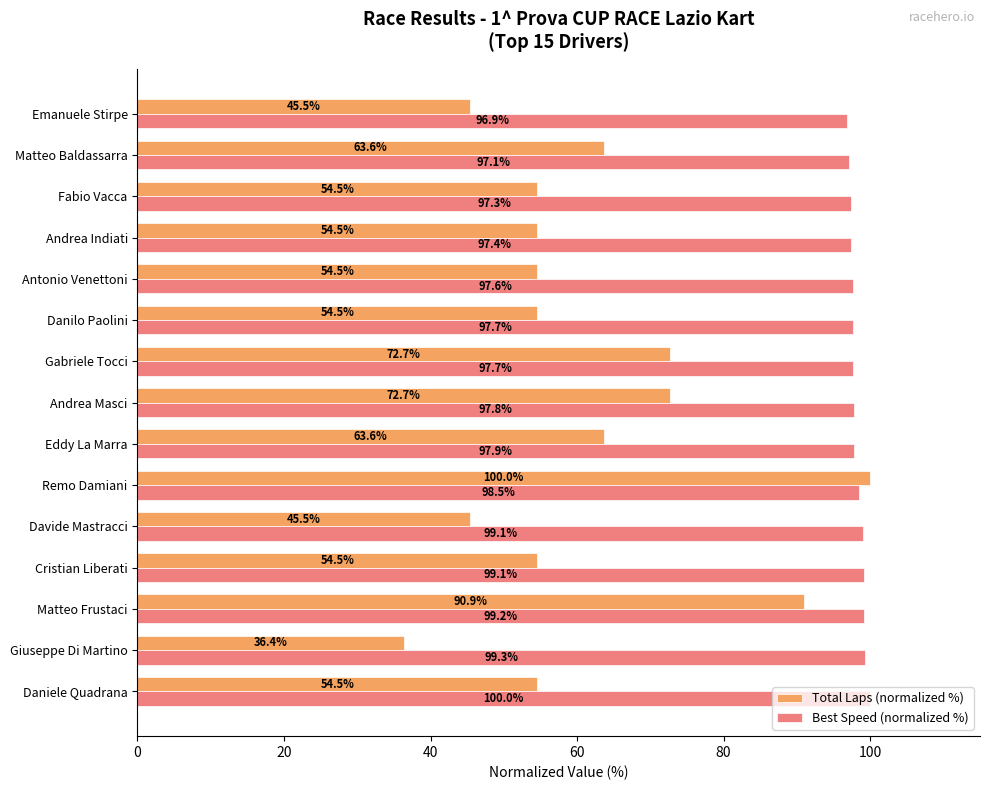

At which category does the chart reach its minimum across all series?

Giuseppe Di Martino